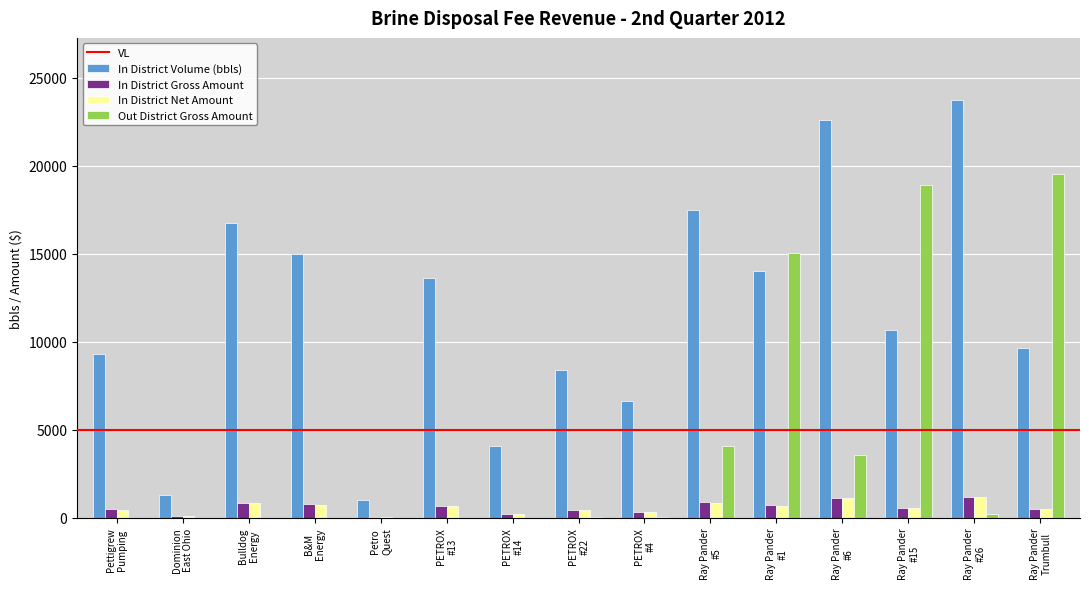

At which label does In District Volume (bbls) reach its peak?

Ray Pander
#26